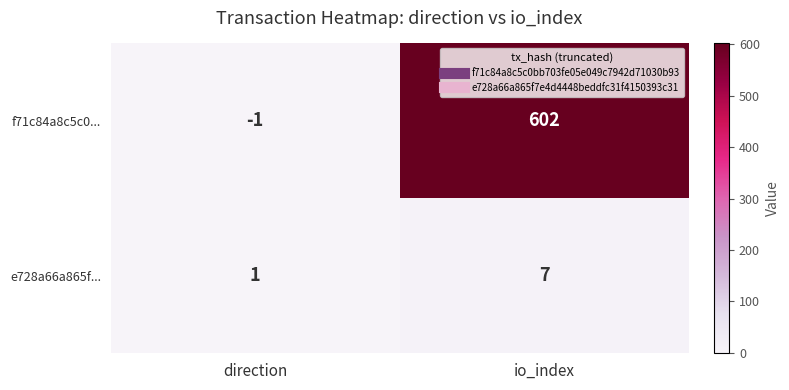

What is the difference between the maximum and minimum values in the f71c84a8c5c0... series?

603